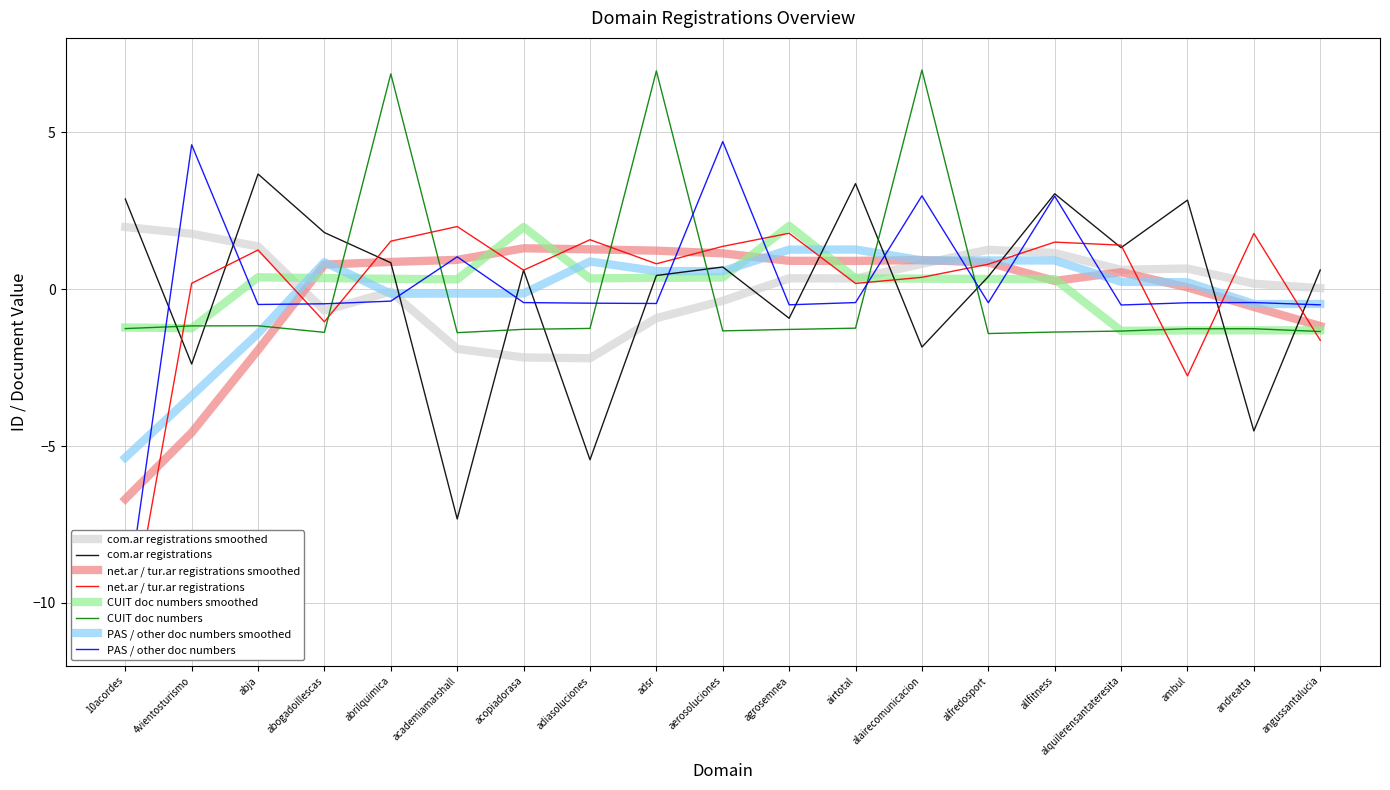

At which category is the sum across all series the highest?

abrilquimica